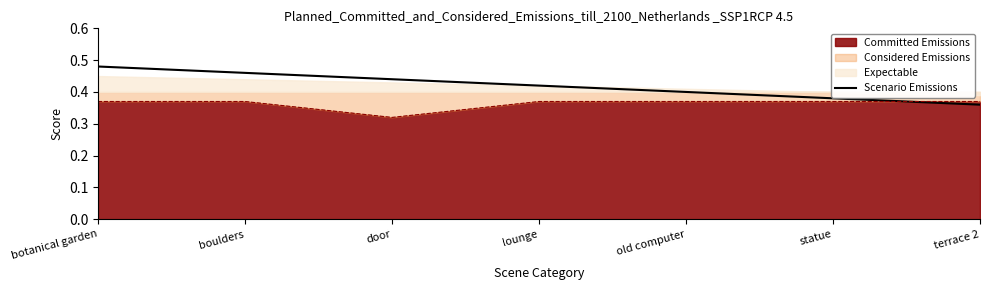

At which label does Scenario Emissions reach its peak?

botanical garden